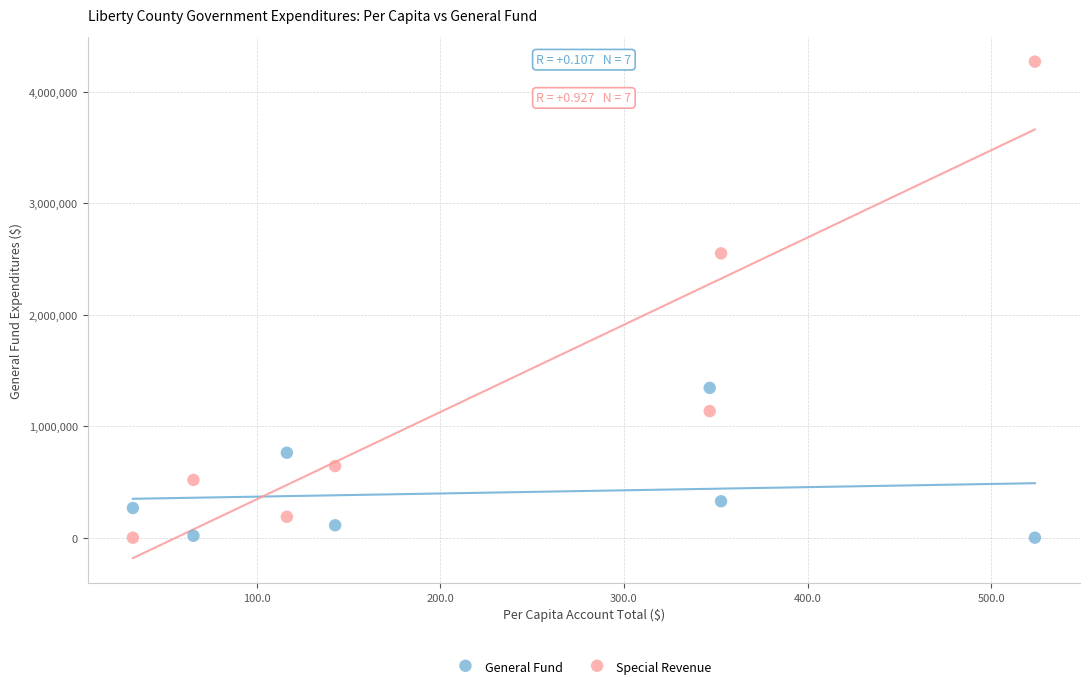

Which series has the widest spread of Y values?

Special Revenue